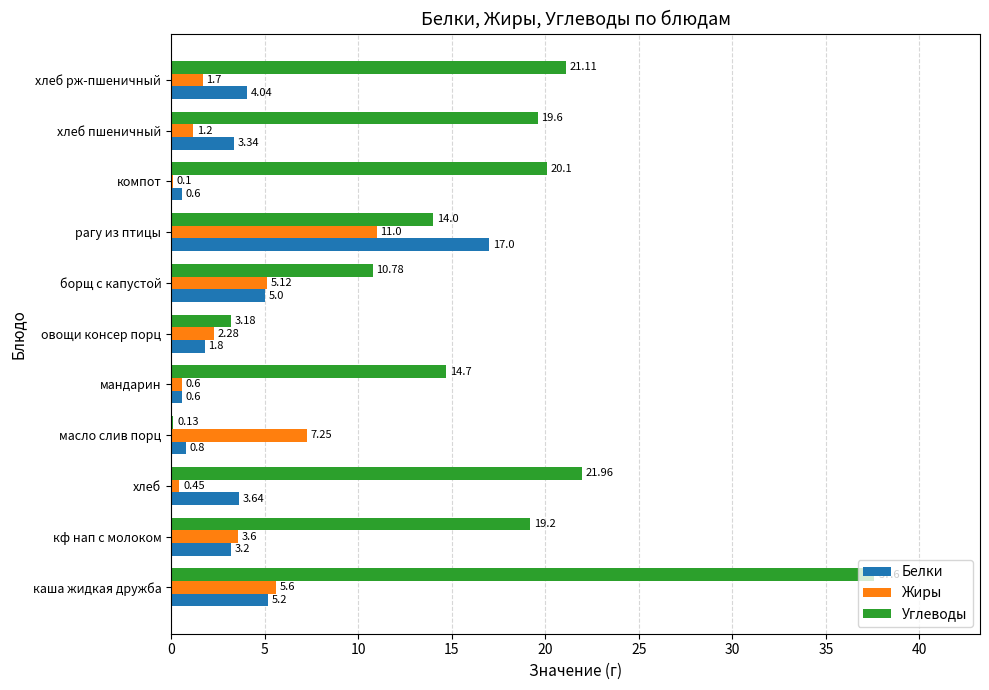

What is the maximum value shown in the chart?

37.6